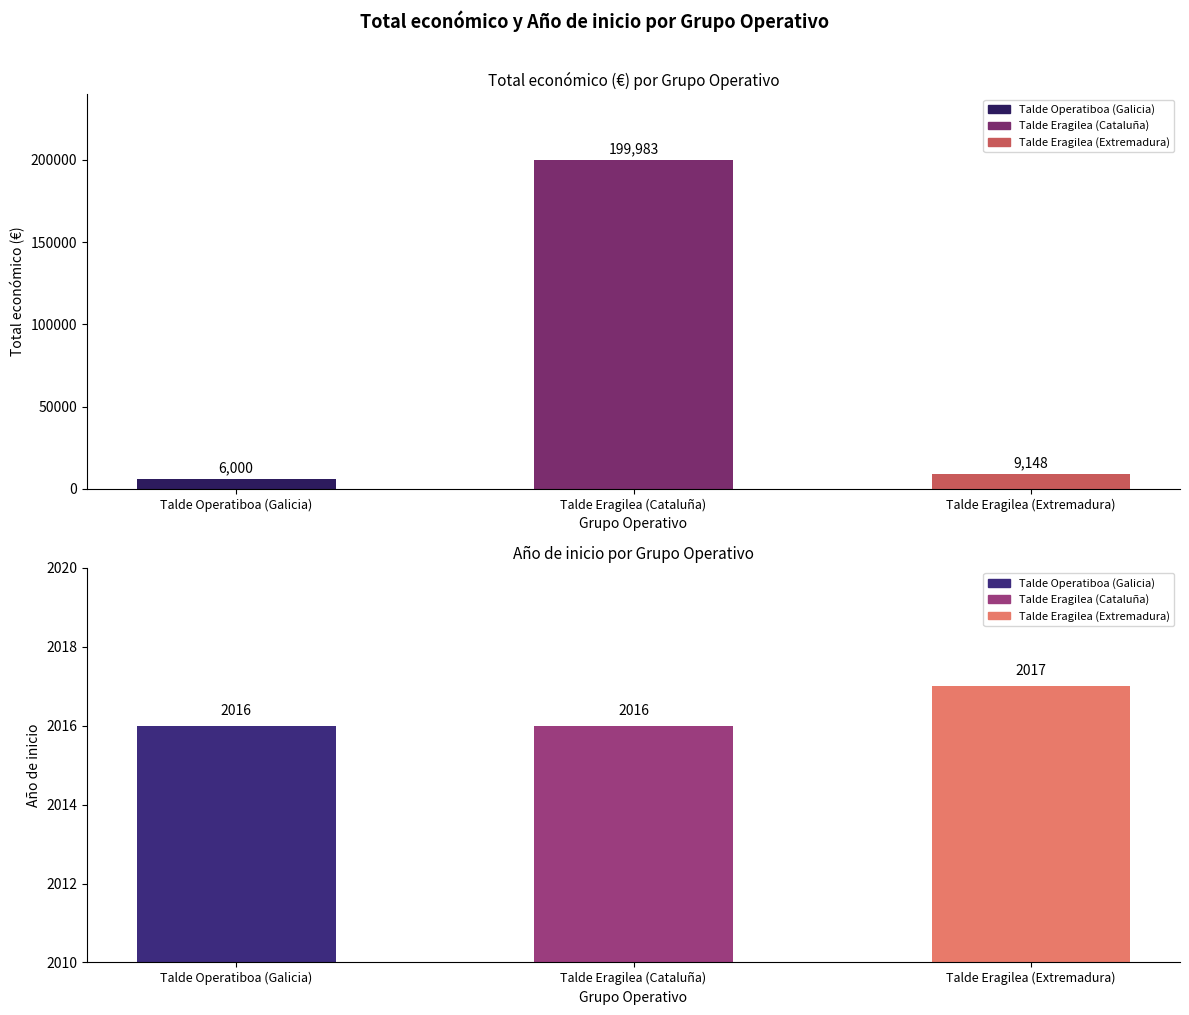

What is the average value of the Total económico series?

71710